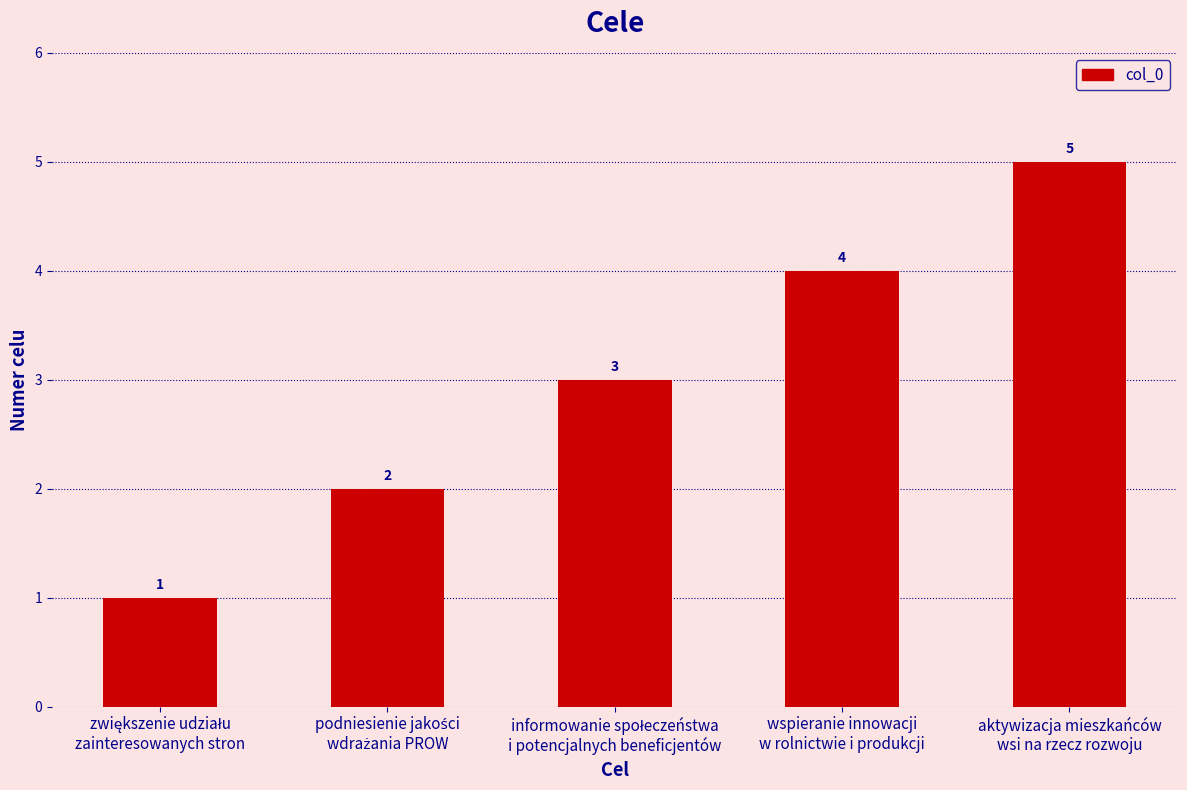

What is the greatest value displayed?

5